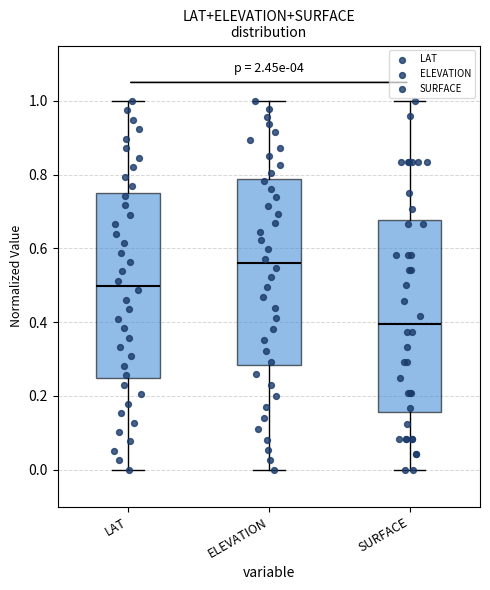

Which box has the lowest median line?

SURFACE